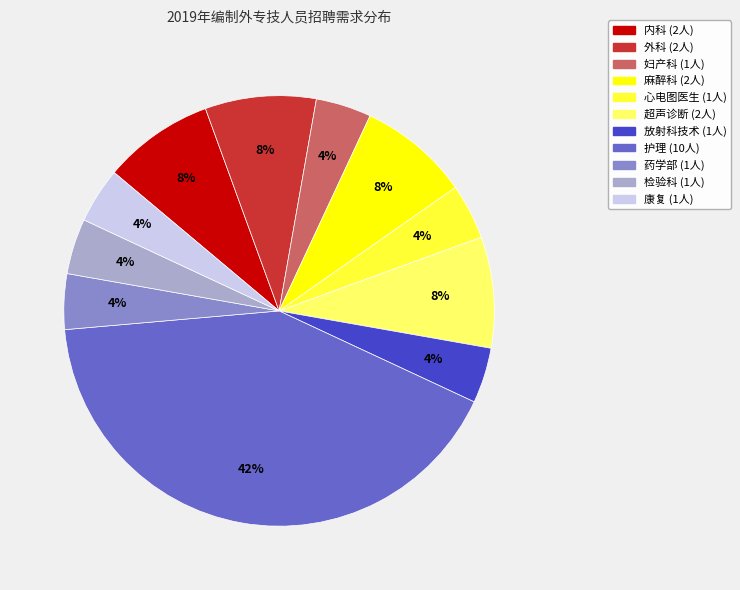

To the nearest percent, what is the combined percentage of 放射科技术 and 心电图医生?

8%